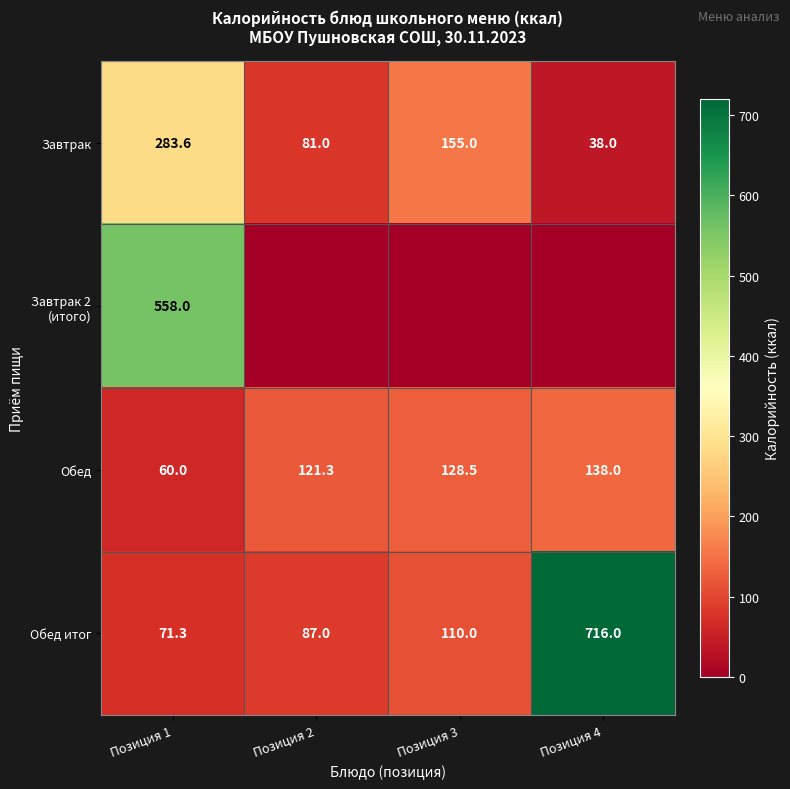

The Обед series shows 227.1 at Позиция 3. True or false?

False